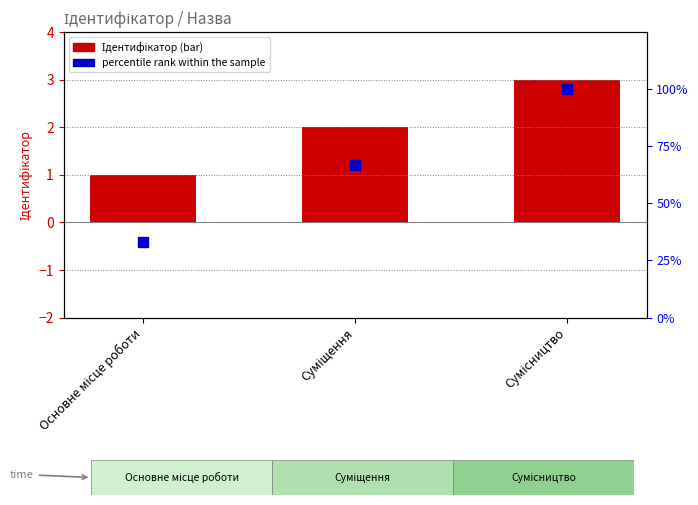

Is the value of Ідентифікатор at Суміщення greater than the value of percentile rank within the sample at Основне місце роботи?

No